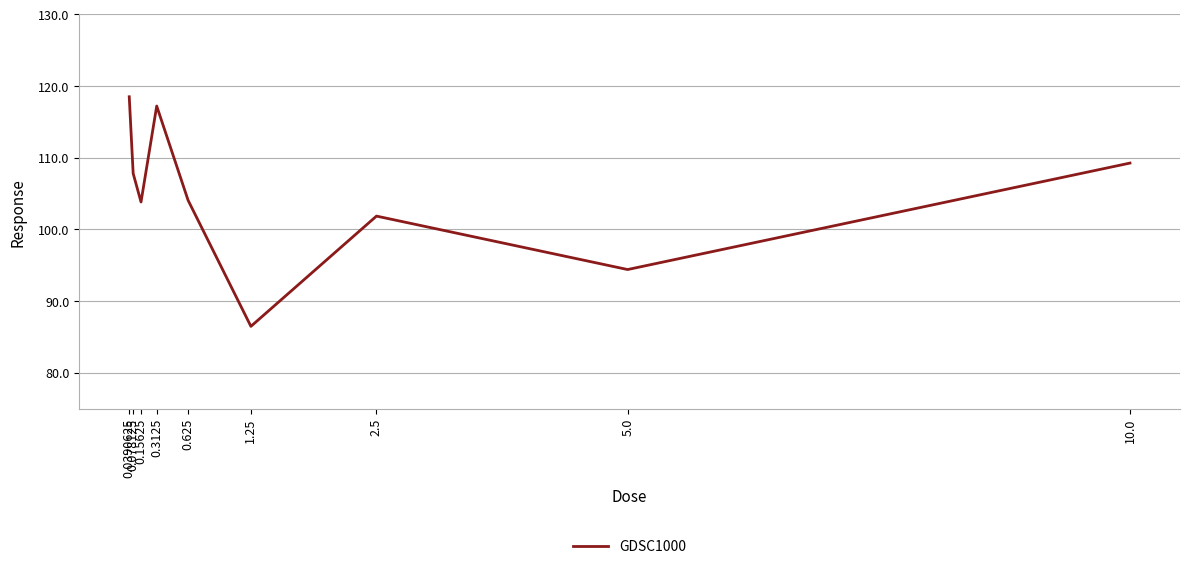

What is the minimum value shown in the chart?

86.5